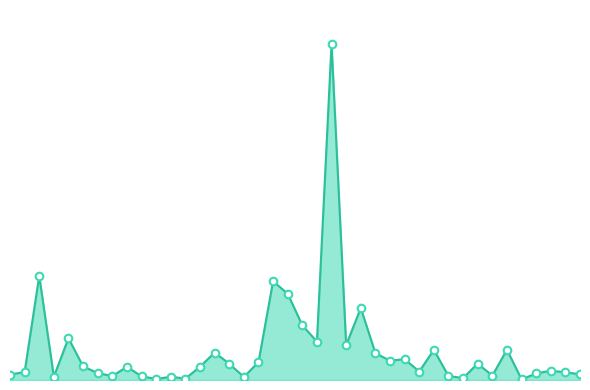

Does the chart have visible grid lines?

No